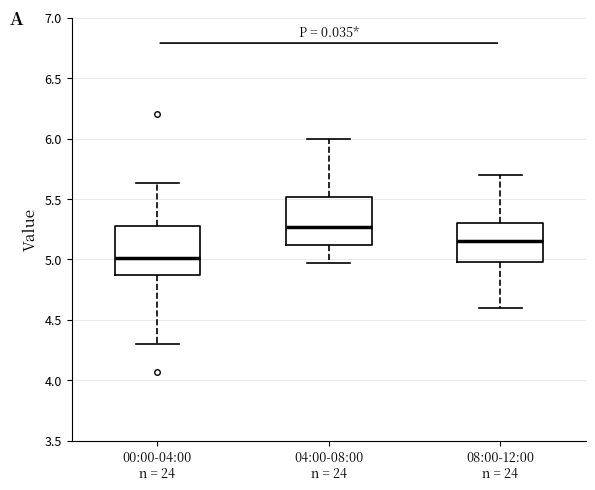

Which box's median line is the highest?

04:00-08:00 n = 24